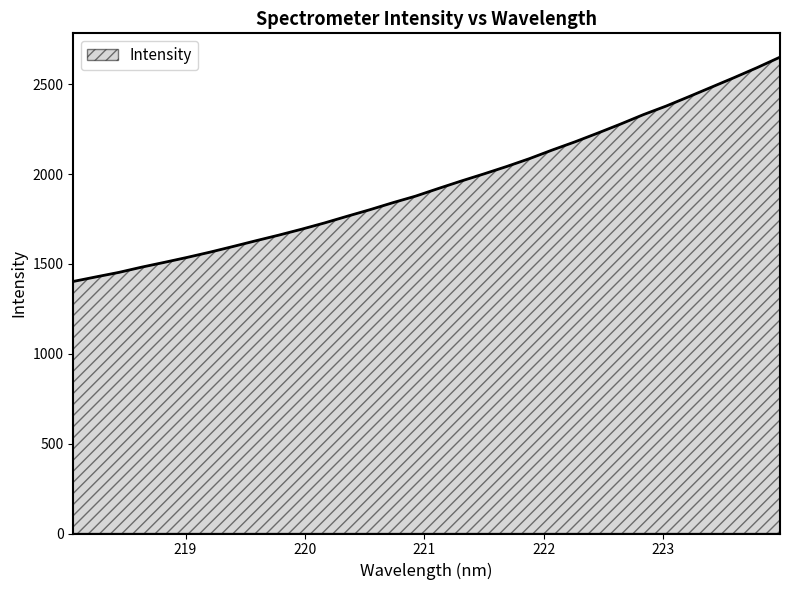

What is the difference between the maximum and minimum values?

1248.3